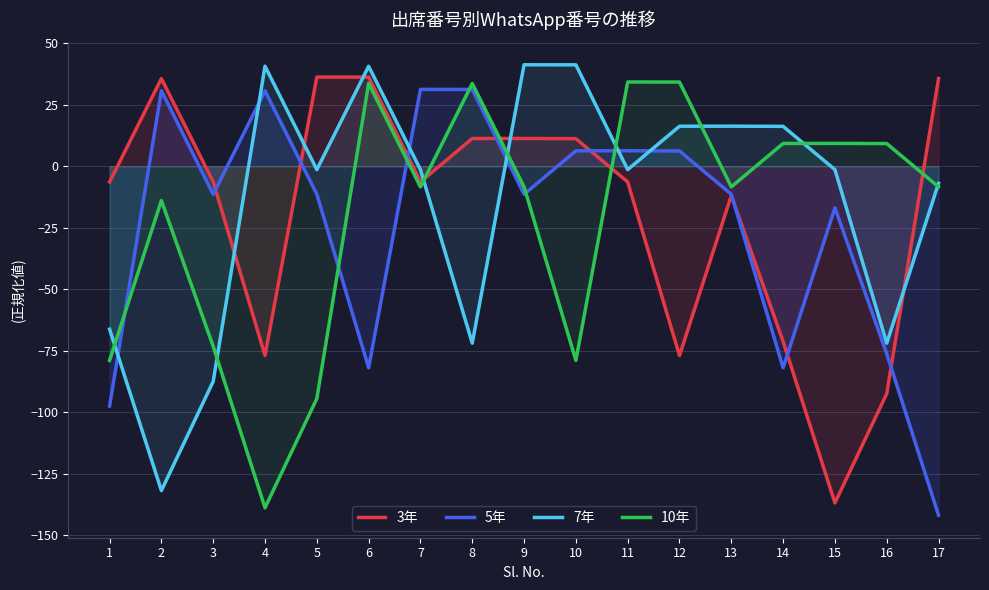

At which category is the sum across all series the highest?

11